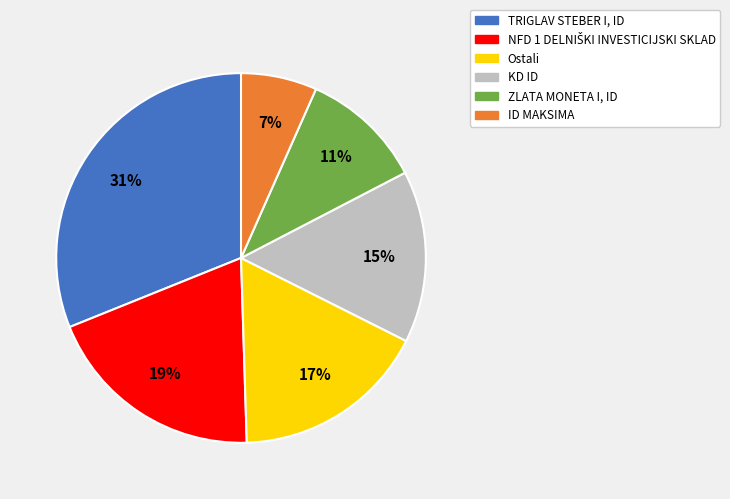

Between ID MAKSIMA and ZLATA MONETA I, ID, which is larger?

ZLATA MONETA I, ID